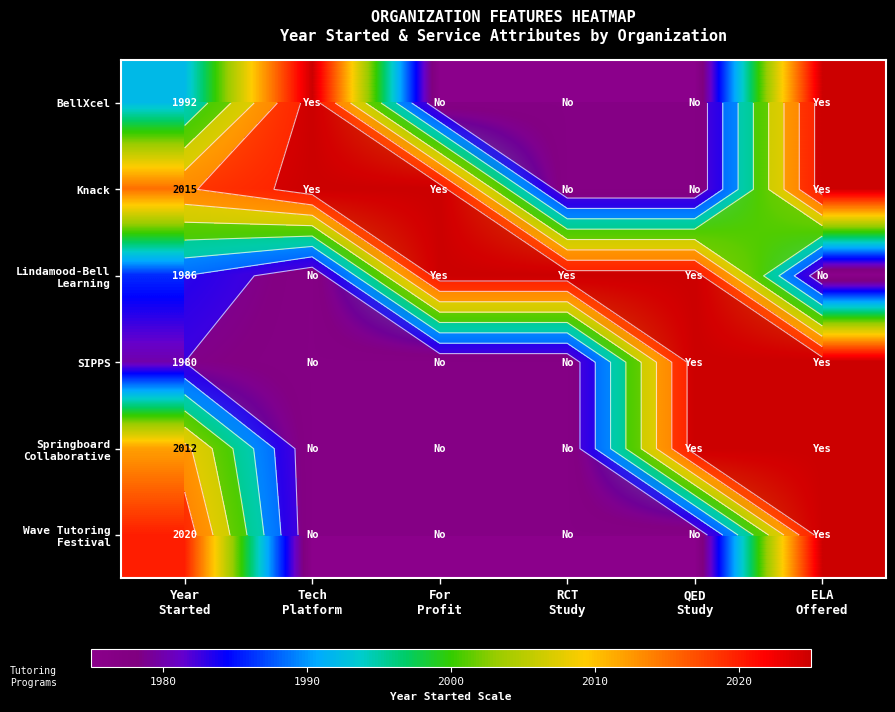

Which category has the lowest value in the Knack series?

RCT Study